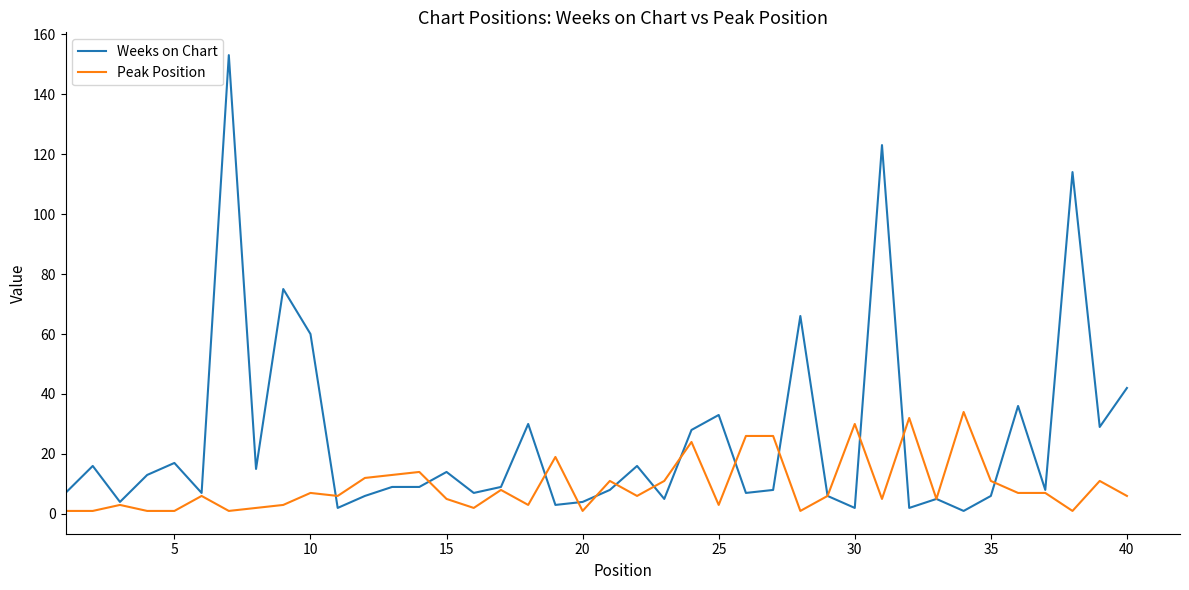

Which series has the largest total across all categories?

Weeks on Chart